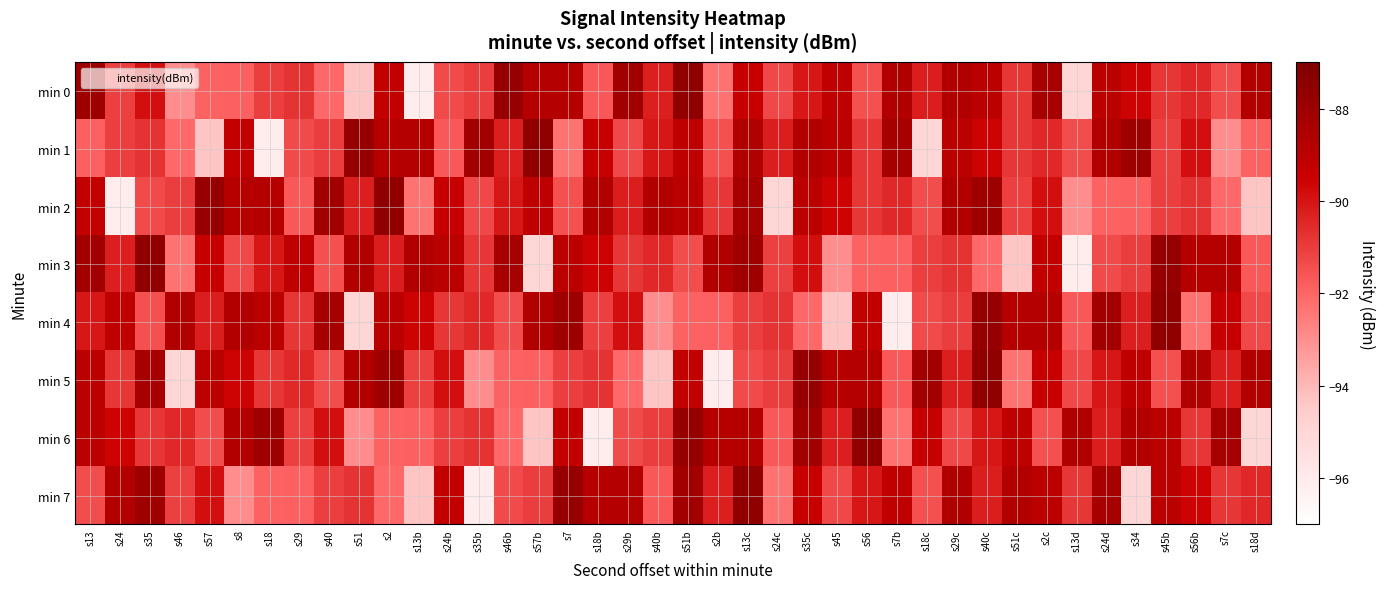

Reading left to right, list all the values displayed in this chart.

min 0: s13=-88.0	s24=-91.1	s35=-89.9	s46=-93.0	s57=-91.9	s8=-91.9	s18=-91.0	s29=-90.8	s40=-92.1	s51=-94.3	s2=-89.2	s13b=-96.1	s24b=-91.3	s35b=-91.0	s46b=-87.8	s57b=-88.8	s7=-88.8	s18b=-91.7	s29b=-88.2	s40b=-90.3	s51b=-87.6	s2b=-92.3	s13c=-89.3	s24c=-91.3	s35c=-90.1	s45=-89.1	s56=-91.5	s7b=-88.6	s18c=-90.2	s29c=-88.7	s40c=-89.0	s51c=-90.8	s2c=-88.3	s13d=-95.0	s24d=-89.0	s34=-89.5	s45b=-90.8	s56b=-90.5	s7c=-91.4	s18d=-88.7
min 1: s13=-91.9	s24=-91.0	s35=-90.8	s46=-92.1	s57=-94.3	s8=-89.2	s18=-96.1	s29=-91.3	s40=-91.0	s51=-87.8	s2=-88.8	s13b=-88.8	s24b=-91.7	s35b=-88.2	s46b=-90.3	s57b=-87.6	s7=-92.3	s18b=-89.3	s29b=-91.3	s40b=-90.1	s51b=-89.1	s2b=-91.5	s13c=-88.6	s24c=-90.2	s35c=-88.7	s45=-89.0	s56=-90.8	s7b=-88.3	s18c=-95.0	s29c=-89.0	s40c=-89.5	s51c=-90.8	s2c=-90.5	s13d=-91.4	s24d=-88.7	s34=-88.0	s45b=-91.1	s56b=-89.9	s7c=-93.0	s18d=-91.9
min 2: s13=-89.2	s24=-96.1	s35=-91.3	s46=-91.0	s57=-87.8	s8=-88.8	s18=-88.8	s29=-91.7	s40=-88.2	s51=-90.3	s2=-87.6	s13b=-92.3	s24b=-89.3	s35b=-91.3	s46b=-90.1	s57b=-89.1	s7=-91.5	s18b=-88.6	s29b=-90.2	s40b=-88.7	s51b=-89.0	s2b=-90.8	s13c=-88.3	s24c=-95.0	s35c=-89.0	s45=-89.5	s56=-90.8	s7b=-90.5	s18c=-91.4	s29c=-88.7	s40c=-88.0	s51c=-91.1	s2c=-89.9	s13d=-93.0	s24d=-91.9	s34=-91.9	s45b=-91.0	s56b=-90.8	s7c=-92.1	s18d=-94.3
min 3: s13=-88.2	s24=-90.3	s35=-87.6	s46=-92.3	s57=-89.3	s8=-91.3	s18=-90.1	s29=-89.1	s40=-91.5	s51=-88.6	s2=-90.2	s13b=-88.7	s24b=-89.0	s35b=-90.8	s46b=-88.3	s57b=-95.0	s7=-89.0	s18b=-89.5	s29b=-90.8	s40b=-90.5	s51b=-91.4	s2b=-88.7	s13c=-88.0	s24c=-91.1	s35c=-89.9	s45=-93.0	s56=-91.9	s7b=-91.9	s18c=-91.0	s29c=-90.8	s40c=-92.1	s51c=-94.3	s2c=-89.2	s13d=-96.1	s24d=-91.3	s34=-91.0	s45b=-87.8	s56b=-88.8	s7c=-88.8	s18d=-91.7
min 4: s13=-90.1	s24=-89.1	s35=-91.5	s46=-88.6	s57=-90.2	s8=-88.7	s18=-89.0	s29=-90.8	s40=-88.3	s51=-95.0	s2=-89.0	s13b=-89.5	s24b=-90.8	s35b=-90.5	s46b=-91.4	s57b=-88.7	s7=-88.0	s18b=-91.1	s29b=-89.9	s40b=-93.0	s51b=-91.9	s2b=-91.9	s13c=-91.0	s24c=-90.8	s35c=-92.1	s45=-94.3	s56=-89.2	s7b=-96.1	s18c=-91.3	s29c=-91.0	s40c=-87.8	s51c=-88.8	s2c=-88.8	s13d=-91.7	s24d=-88.2	s34=-90.3	s45b=-87.6	s56b=-92.3	s7c=-89.3	s18d=-91.3
min 5: s13=-89.0	s24=-90.8	s35=-88.3	s46=-95.0	s57=-89.0	s8=-89.5	s18=-90.8	s29=-90.5	s40=-91.4	s51=-88.7	s2=-88.0	s13b=-91.1	s24b=-89.9	s35b=-93.0	s46b=-91.9	s57b=-91.9	s7=-91.0	s18b=-90.8	s29b=-92.1	s40b=-94.3	s51b=-89.2	s2b=-96.1	s13c=-91.3	s24c=-91.0	s35c=-87.8	s45=-88.8	s56=-88.8	s7b=-91.7	s18c=-88.2	s29c=-90.3	s40c=-87.6	s51c=-92.3	s2c=-89.3	s13d=-91.3	s24d=-90.1	s34=-89.1	s45b=-91.5	s56b=-88.6	s7c=-90.2	s18d=-88.7
min 6: s13=-89.0	s24=-89.5	s35=-90.8	s46=-90.5	s57=-91.4	s8=-88.7	s18=-88.0	s29=-91.1	s40=-89.9	s51=-93.0	s2=-91.9	s13b=-91.9	s24b=-91.0	s35b=-90.8	s46b=-92.1	s57b=-94.3	s7=-89.2	s18b=-96.1	s29b=-91.3	s40b=-91.0	s51b=-87.8	s2b=-88.8	s13c=-88.8	s24c=-91.7	s35c=-88.2	s45=-90.3	s56=-87.6	s7b=-92.3	s18c=-89.3	s29c=-91.3	s40c=-90.1	s51c=-89.1	s2c=-91.5	s13d=-88.6	s24d=-90.2	s34=-88.7	s45b=-89.0	s56b=-90.8	s7c=-88.3	s18d=-95.0
min 7: s13=-91.4	s24=-88.7	s35=-88.0	s46=-91.1	s57=-89.9	s8=-93.0	s18=-91.9	s29=-91.9	s40=-91.0	s51=-90.8	s2=-92.1	s13b=-94.3	s24b=-89.2	s35b=-96.1	s46b=-91.3	s57b=-91.0	s7=-87.8	s18b=-88.8	s29b=-88.8	s40b=-91.7	s51b=-88.2	s2b=-90.3	s13c=-87.6	s24c=-92.3	s35c=-89.3	s45=-91.3	s56=-90.1	s7b=-89.1	s18c=-91.5	s29c=-88.6	s40c=-90.2	s51c=-88.7	s2c=-89.0	s13d=-90.8	s24d=-88.3	s34=-95.0	s45b=-89.0	s56b=-89.5	s7c=-90.8	s18d=-90.5